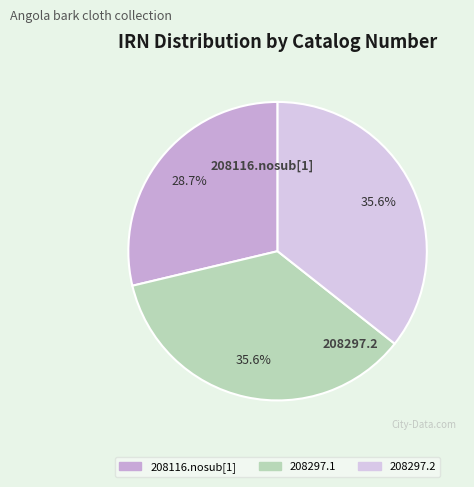

What percentage is the 208297.1 slice, to the nearest percent?

36%